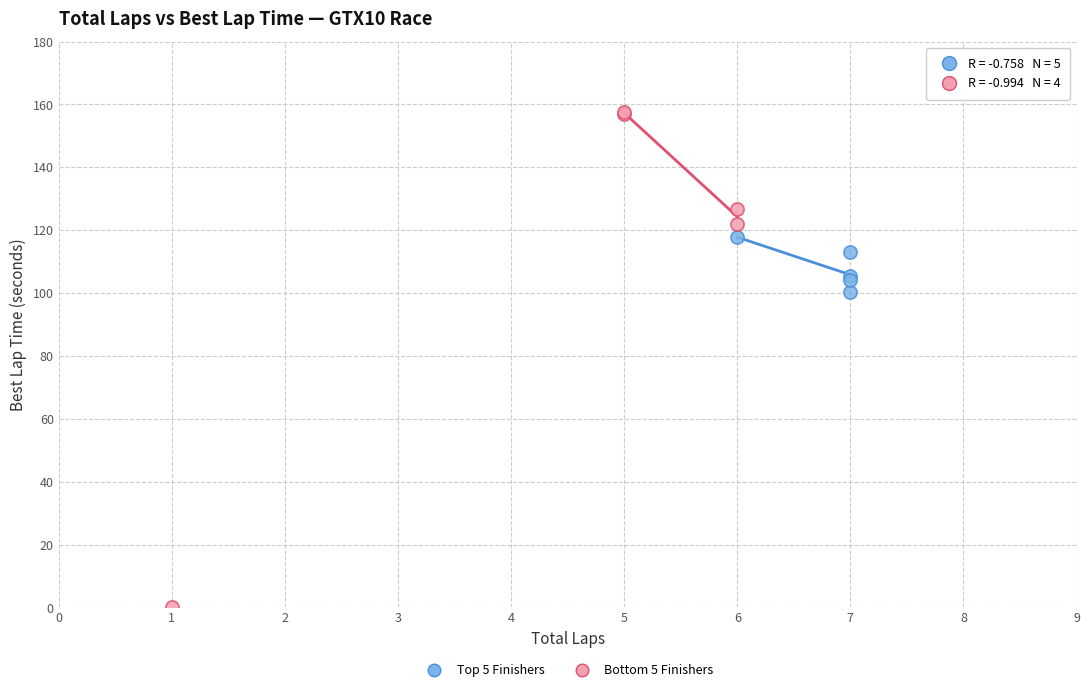

Which series has the widest spread of Y values?

Bottom 5 Finishers